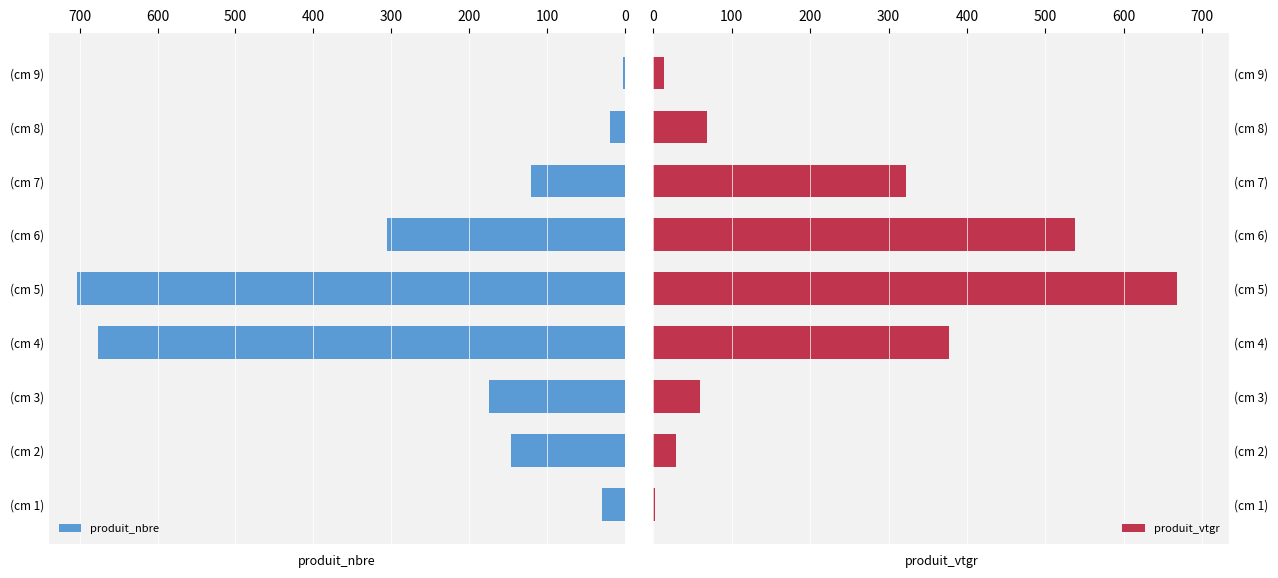

What are all the series names shown in the legend?

produit_nbre, produit_vtgr